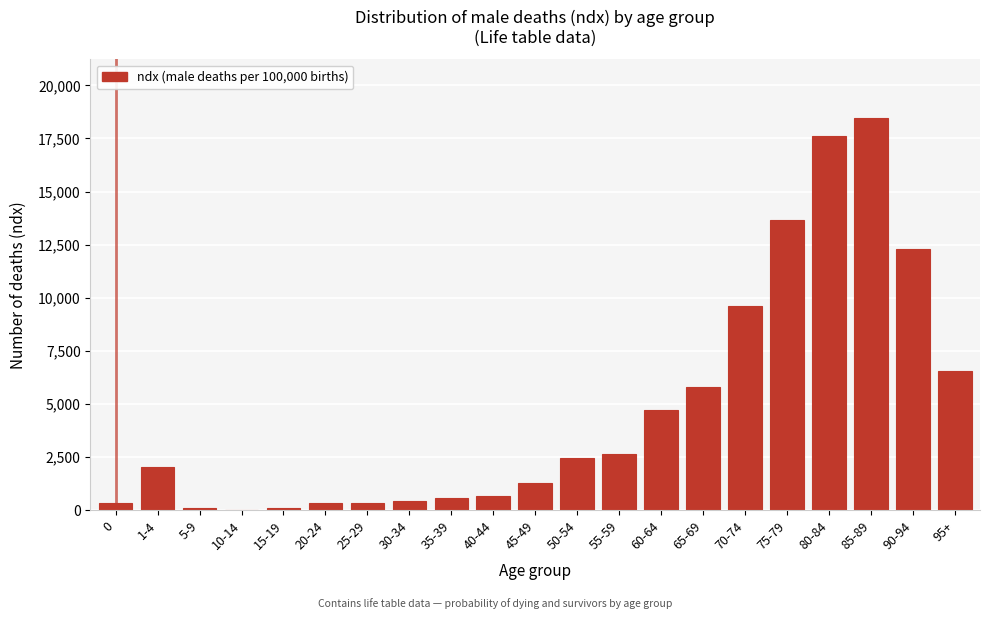

Which category has the highest value across all series?

85-89